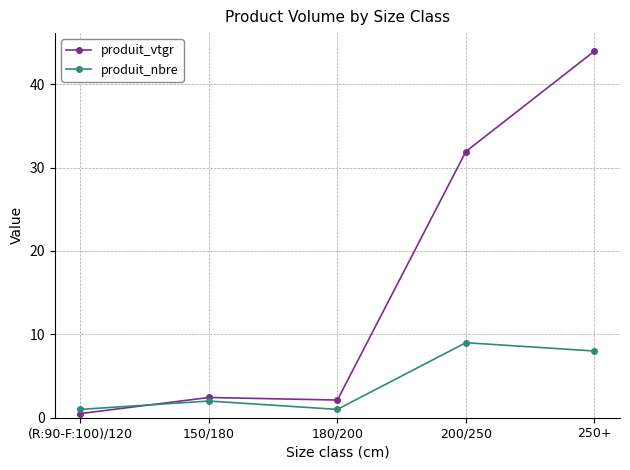

What is the difference between the produit_nbre values at 200/250 and 150/180?

7.0